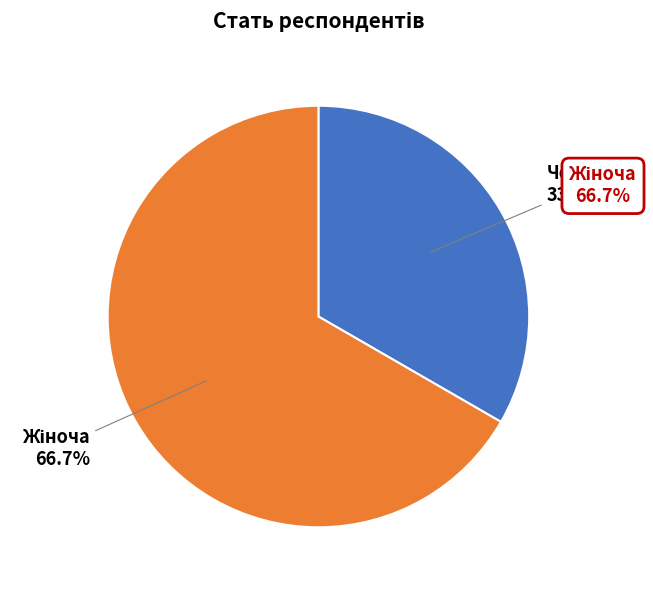

Which slice is the largest?

Жіноча